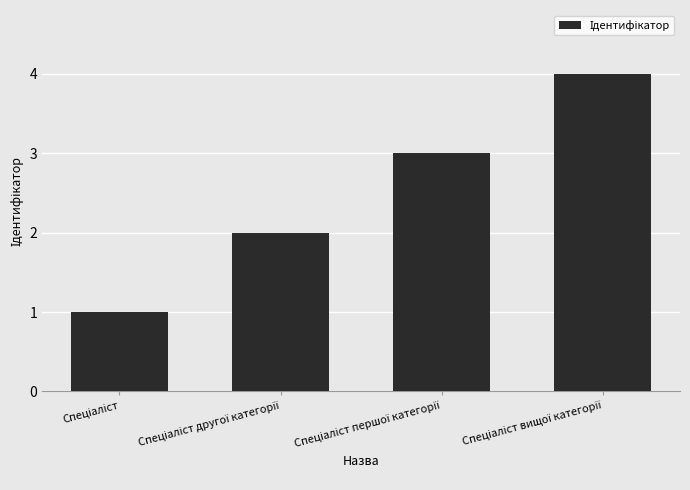

What is the sum of all values?

10